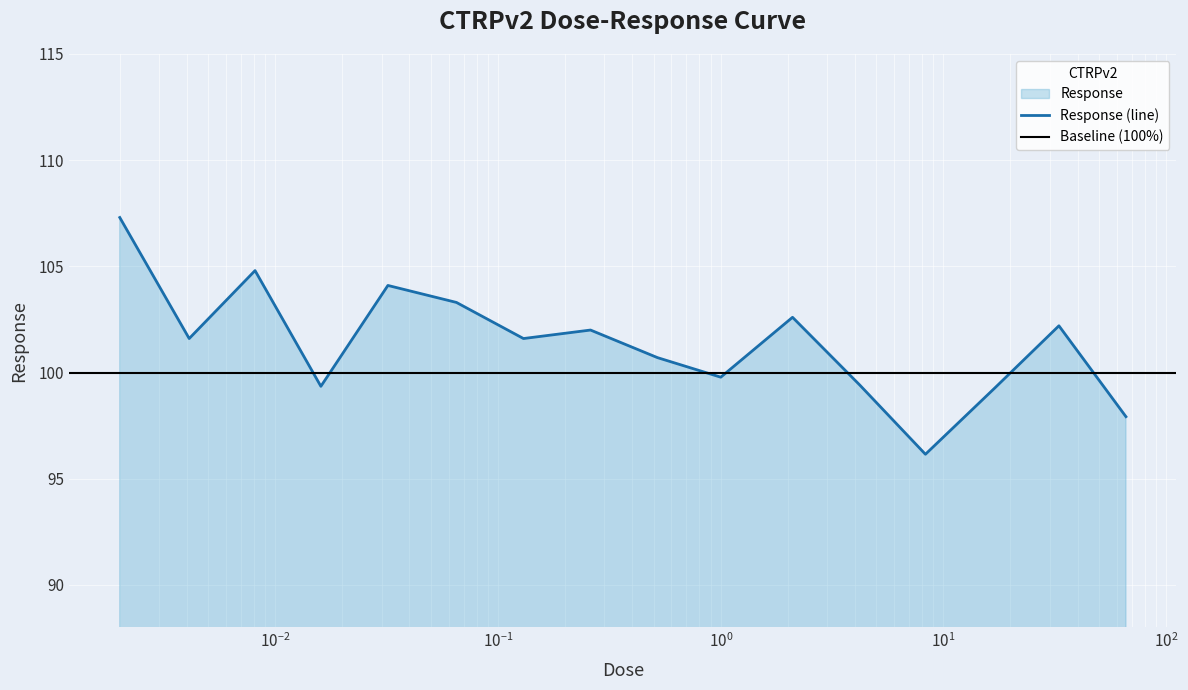

What is the approximate value at 0.0041?

101.6